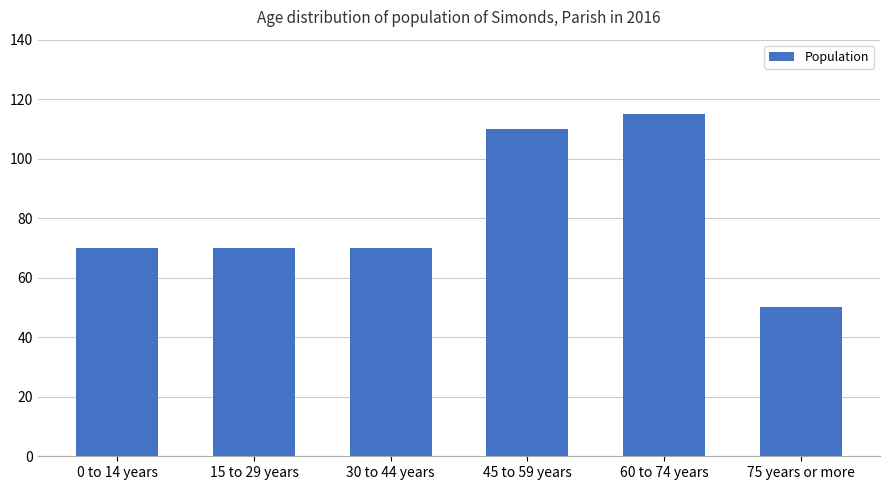

Reading left to right, list all the values displayed in this chart.

70	70	70	110	115	50